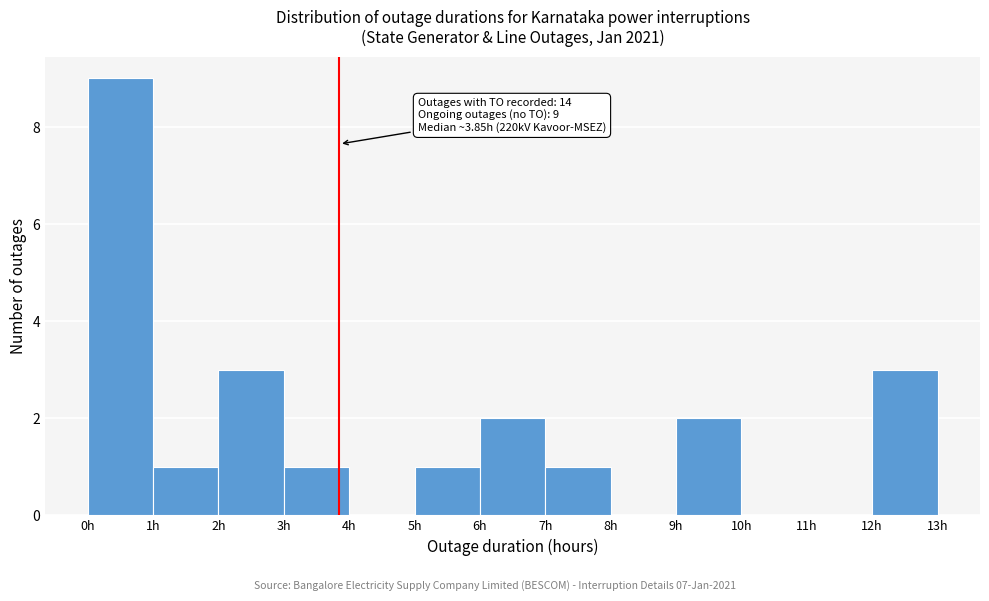

Over which range of the x-axis is the bar tallest?

0 to 1